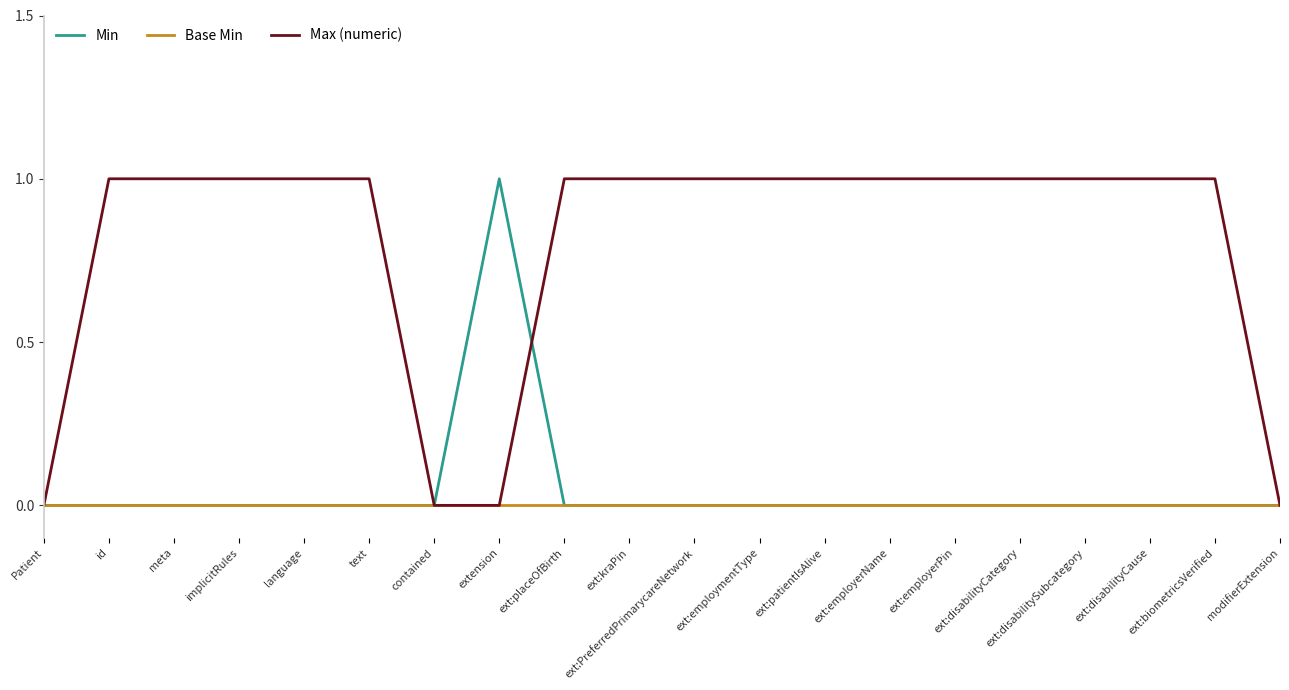

At which label does Min reach its minimum?

Patient